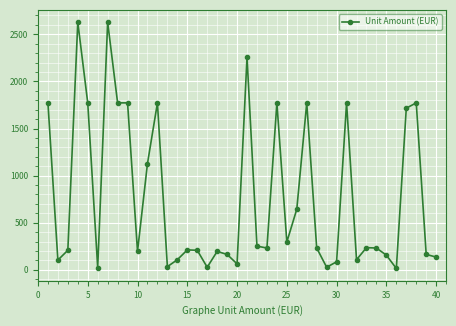

True or false: there are more than 2 points higher than both neighbors.

True